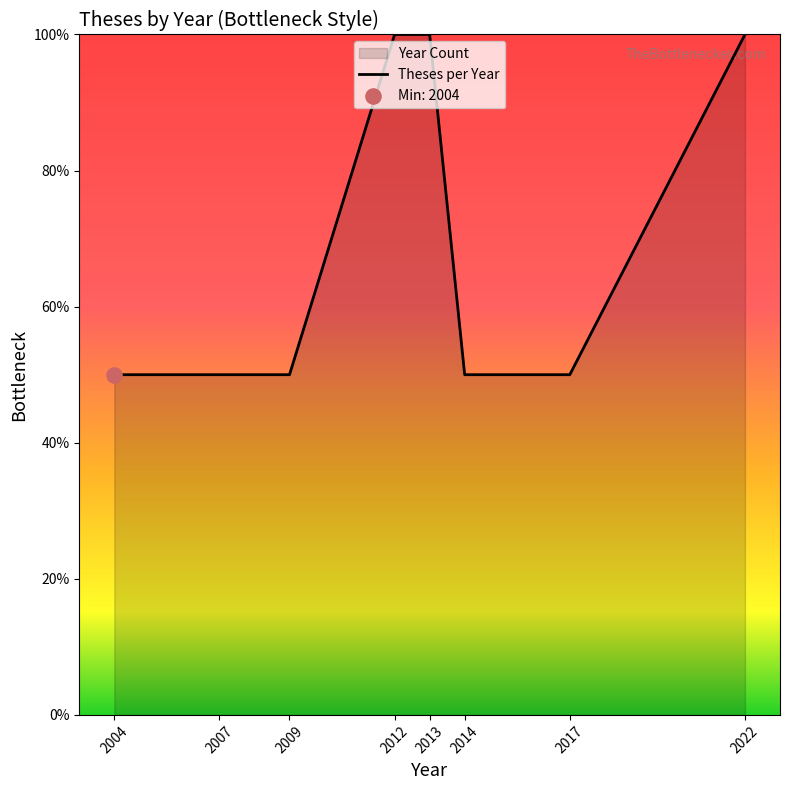

Approximately how many times larger is the value at 2009 compared to 2007?

1.0